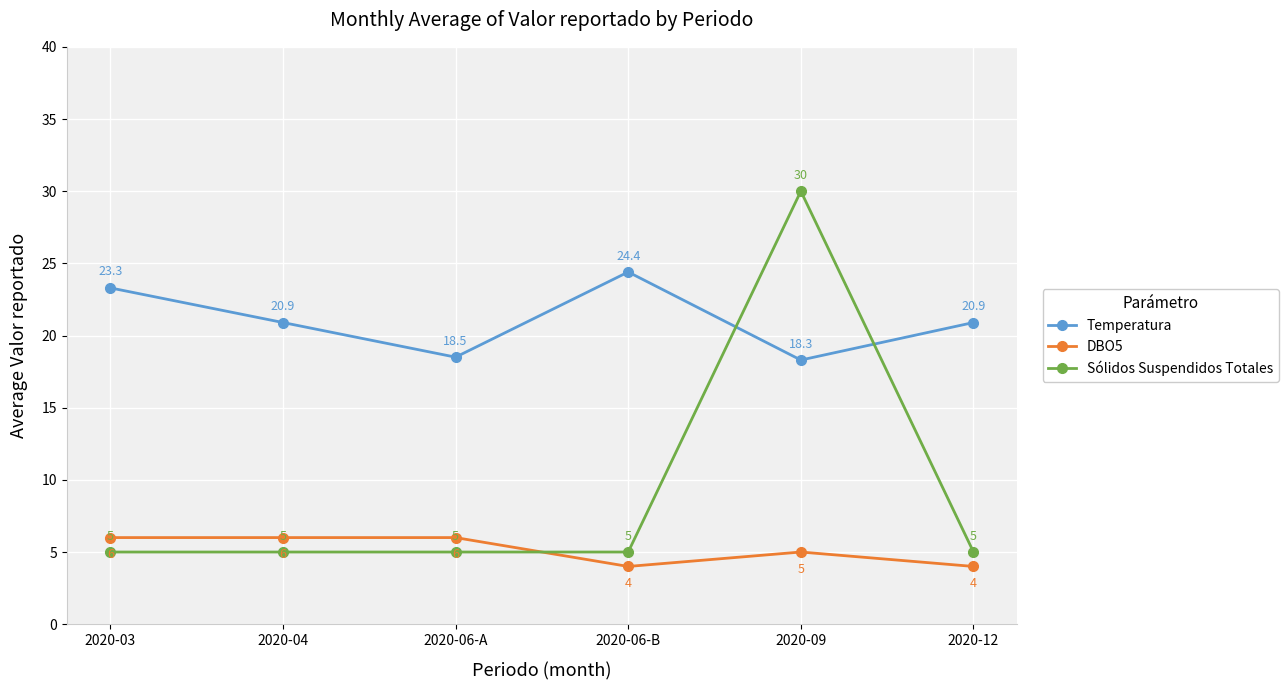

What is the sum of all Temperatura values?

126.3